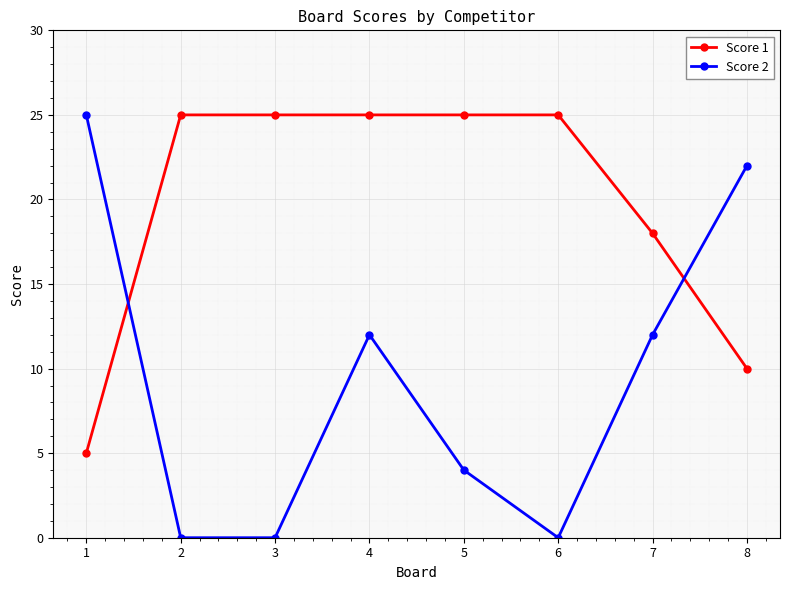

Which series has the widest spread of values?

Score 2